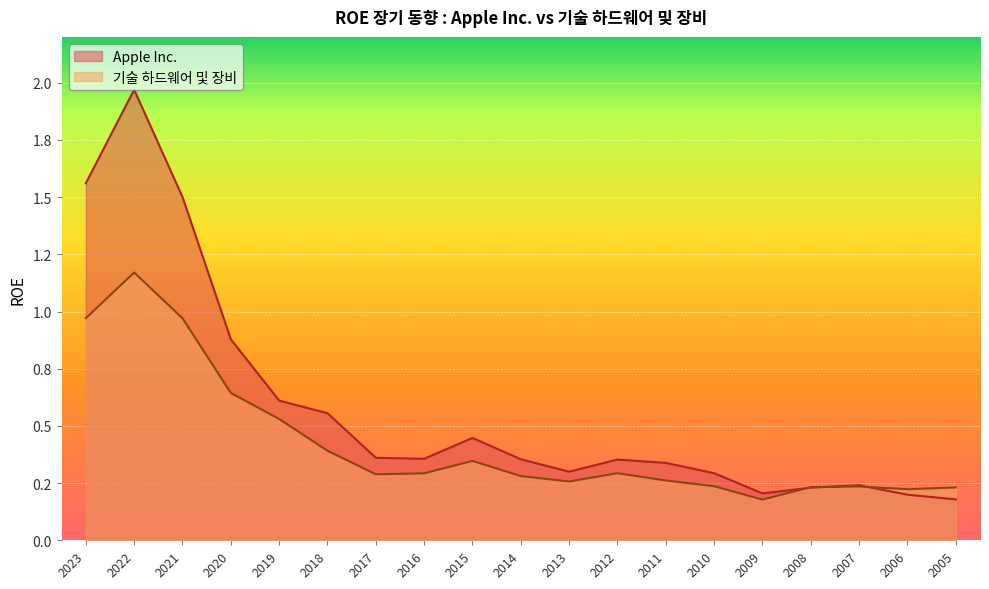

Which category has the highest value across all series?

2022